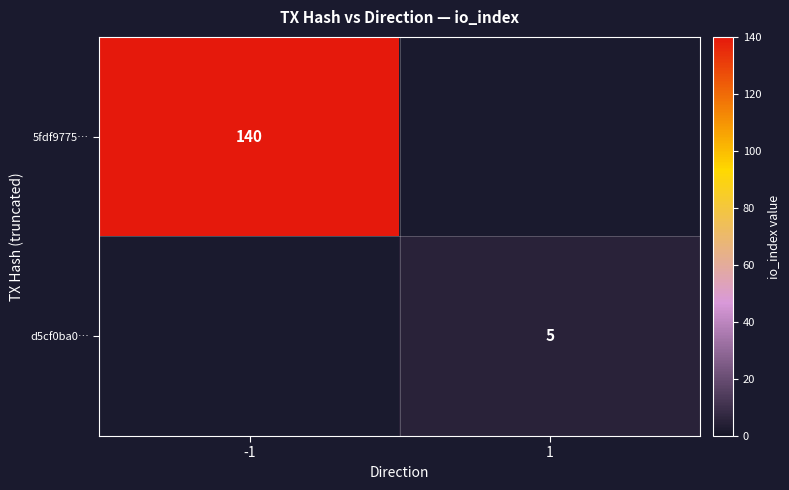

True or false: d5cf0ba0… has a value of 5 at 1.

True